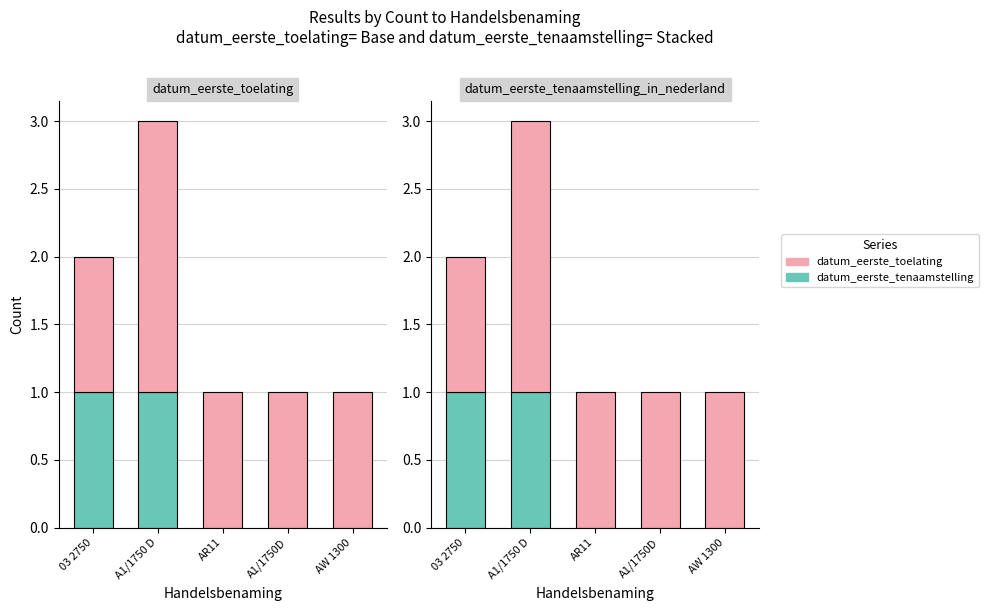

Count the number of data series in this chart.

2